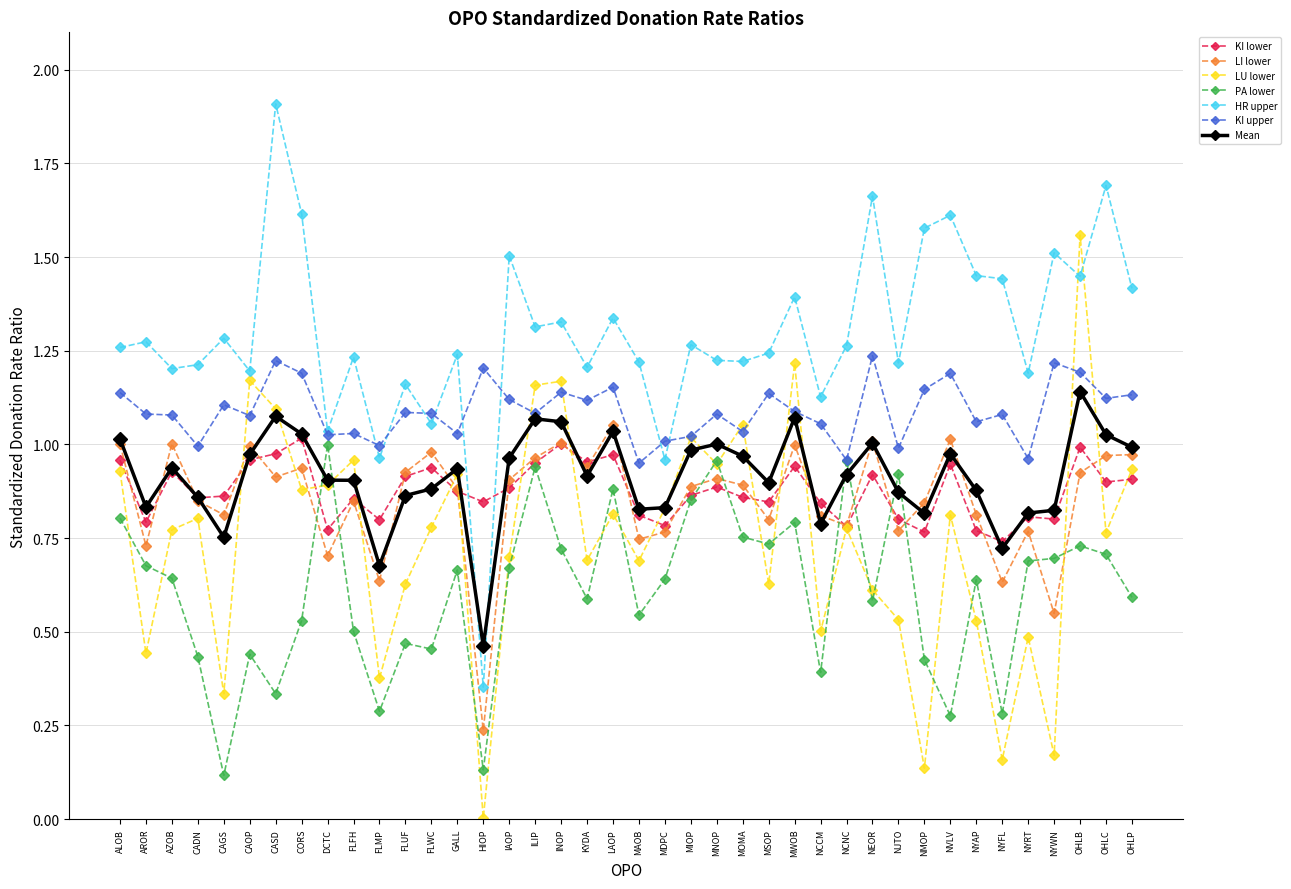

How many series are shown in this chart?

7